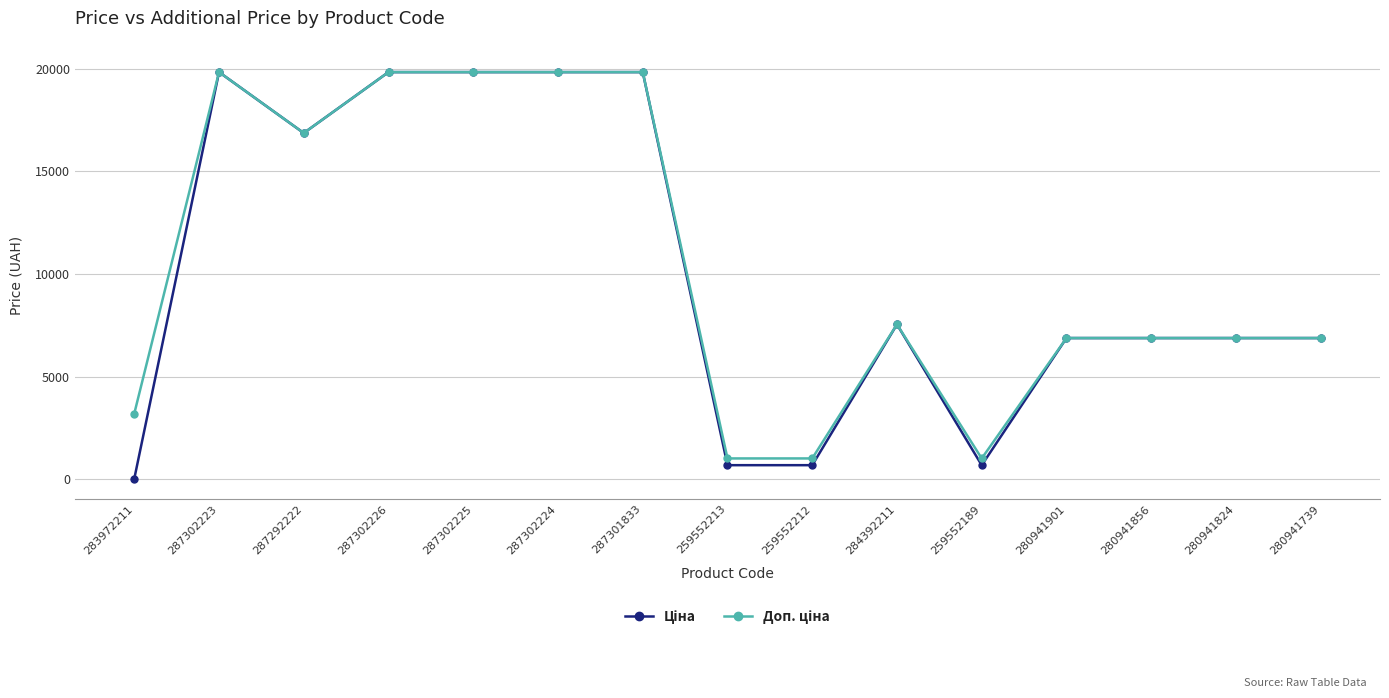

What is the maximum value shown in the chart?

19831.1